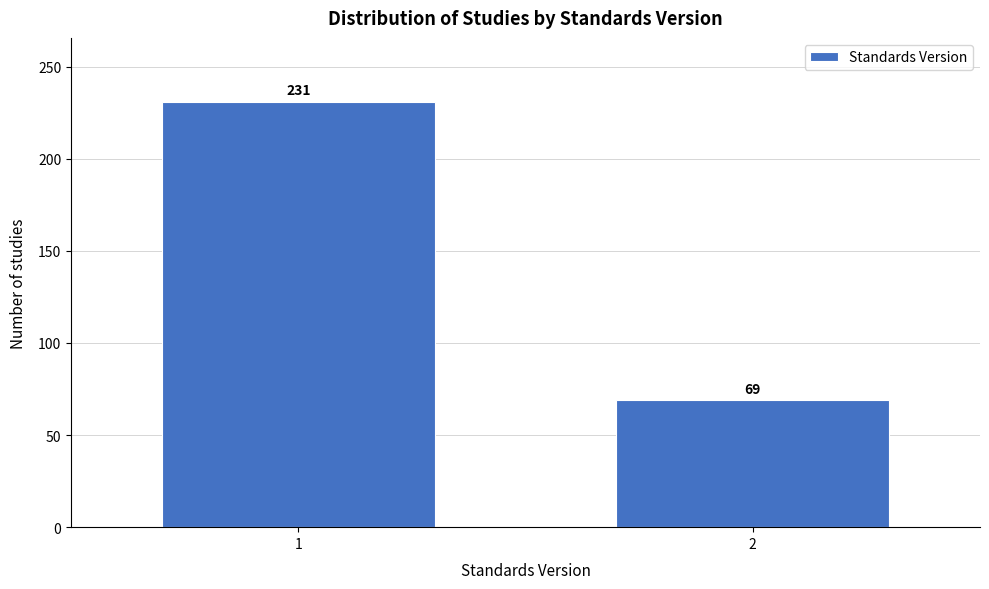

Reading left to right, what are all the values shown in this chart?

1=231	2=69